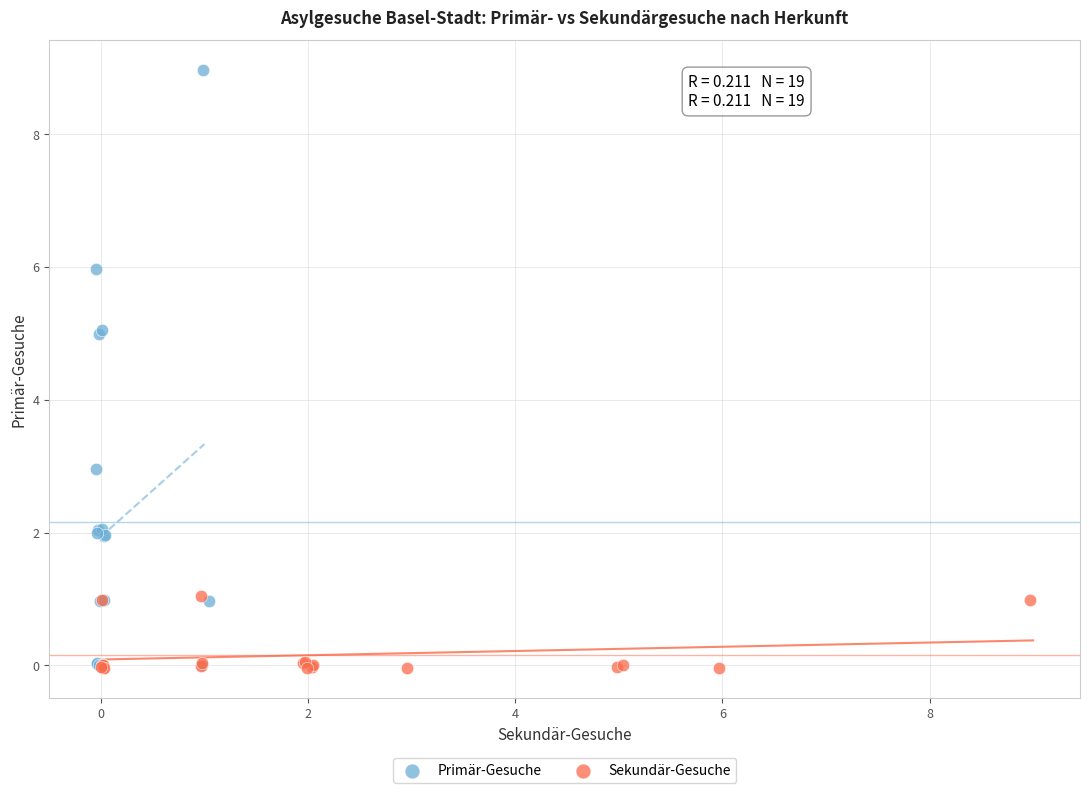

Which series reaches the maximum Y coordinate?

Primär-Gesuche